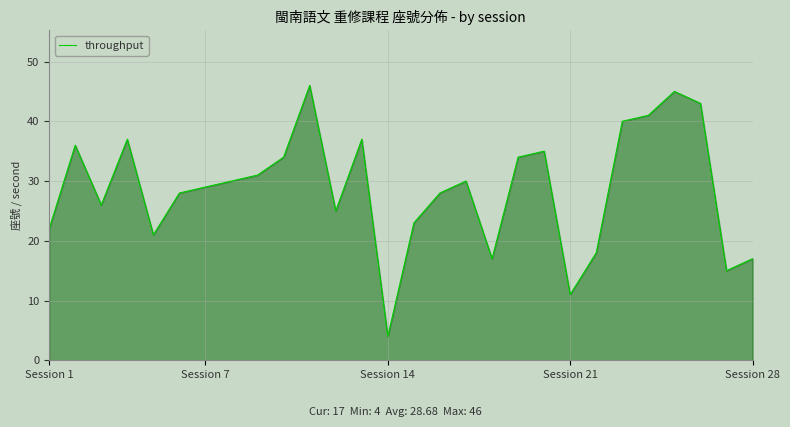

How many interior local peaks (higher than both neighbors) does the data have?

7